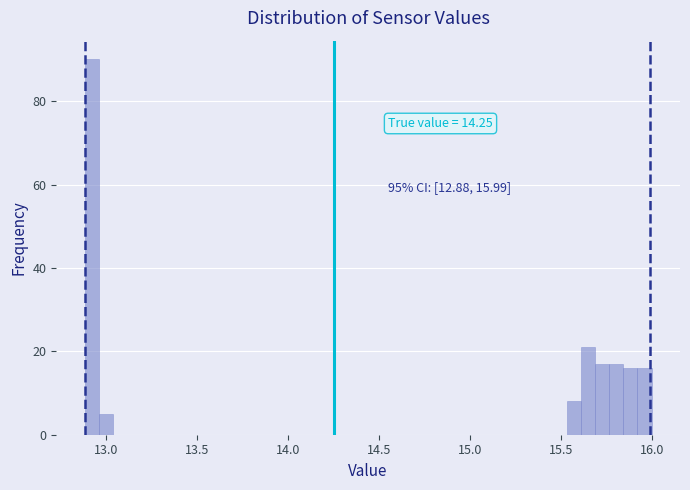

Read against the x-axis, roughly where is the centre of the tallest bar?

12.90